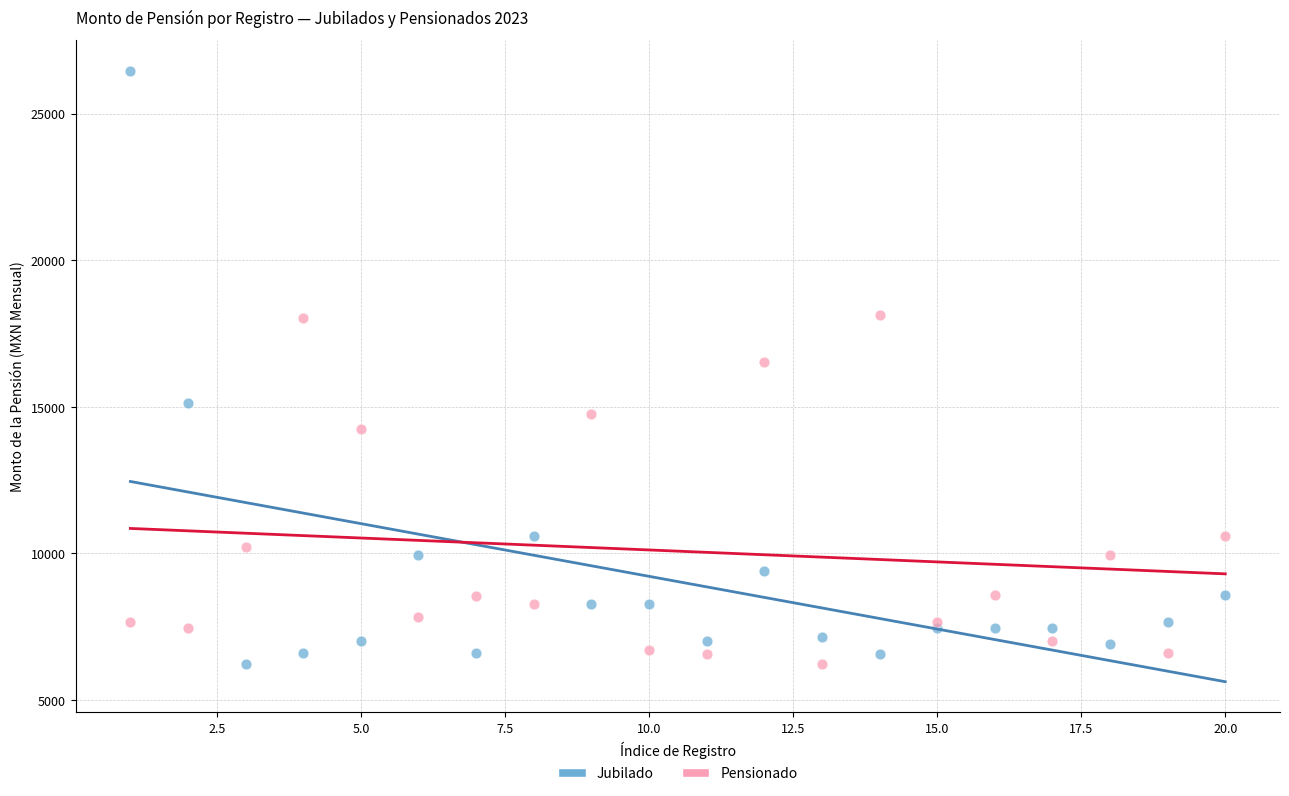

What are all the series names shown in the legend?

Jubilado, Pensionado